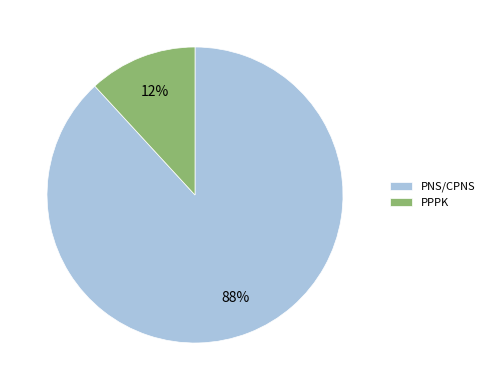

True or false: PPPK accounts for 12% of the total.

True